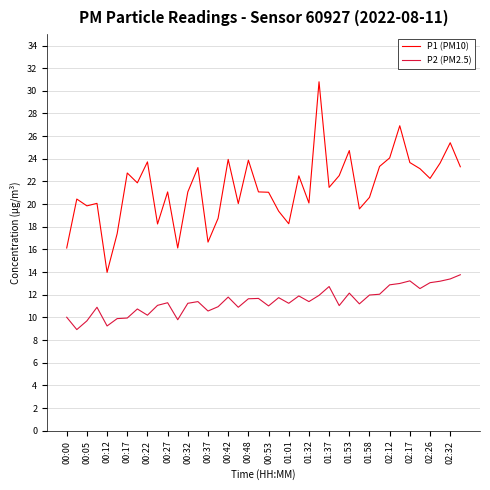

Does the chart have visible grid lines?

Yes